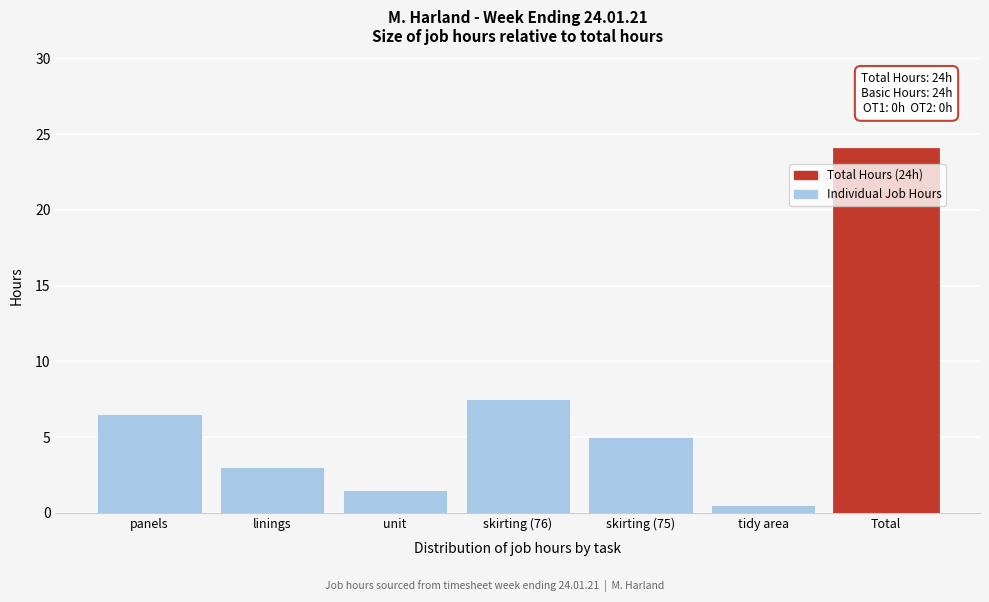

Reading left to right, list all the values displayed in this chart.

6.5	3.0	1.5	7.5	5.0	0.5	24.0